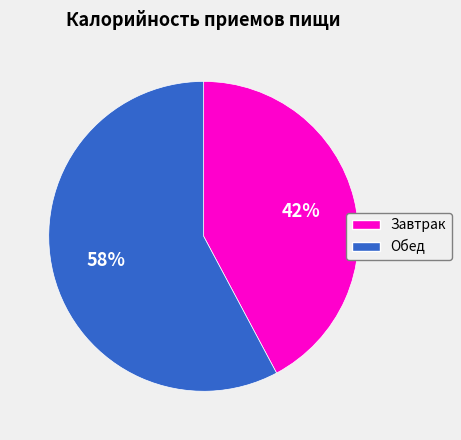

Does Завтрак represent more than half of the total?

No